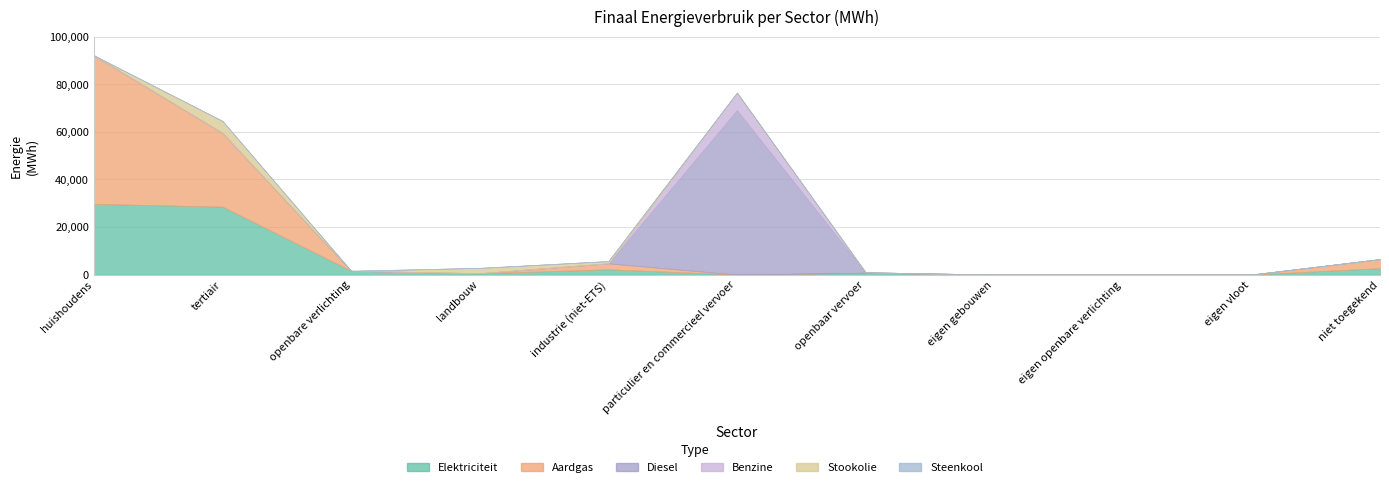

Where do Elektriciteit and Stookolie first cross each other?

openbare verlichting and landbouw